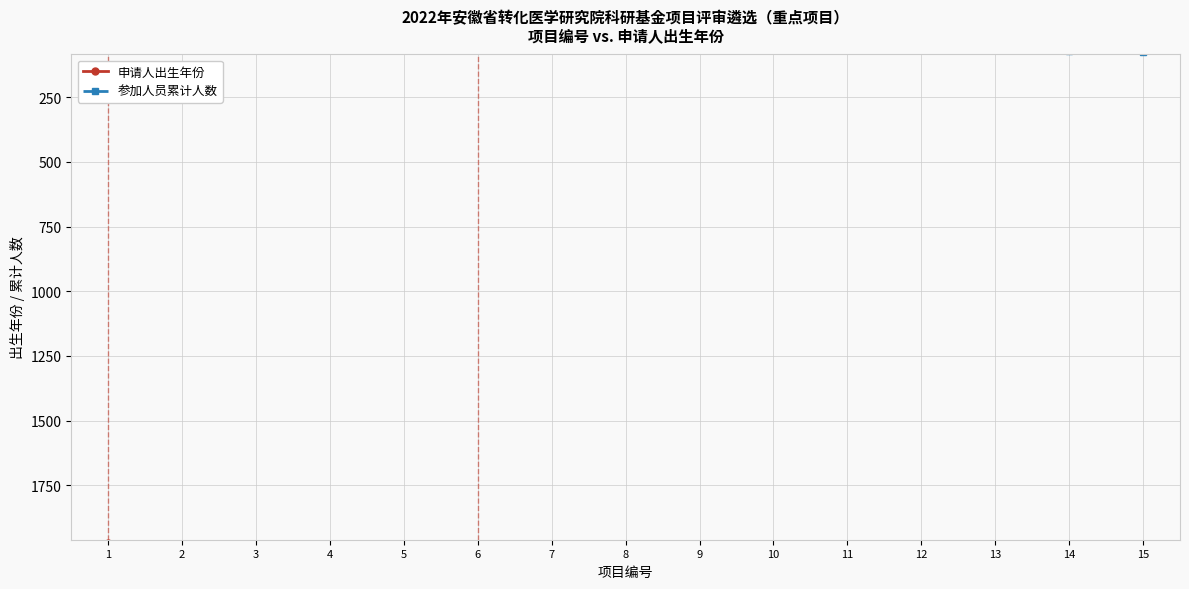

Reading left to right, transcribe all the data shown in this chart.

申请人出生年份: 1974	1983	1980	1991	1978	1994	1982	1980	1987	1992	1988	1980	1991	1987	1988
参加人员累计人数: 5	10	15	20	25	30	35	40	45	50	55	60	65	70	75